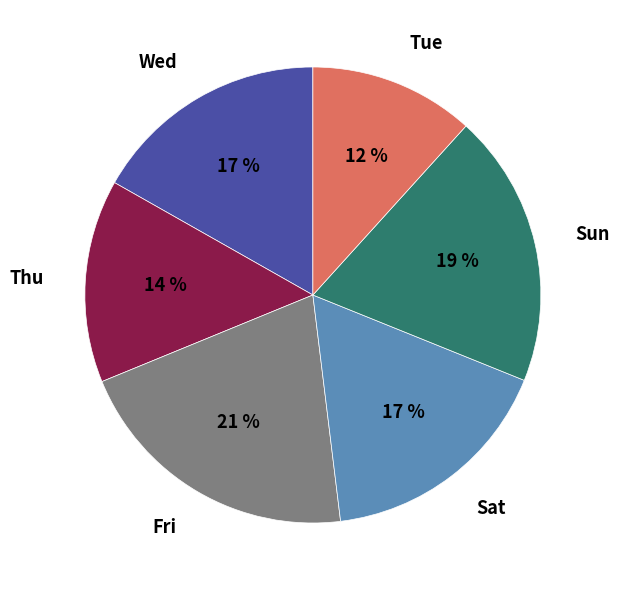

How many segments does this pie chart have?

6